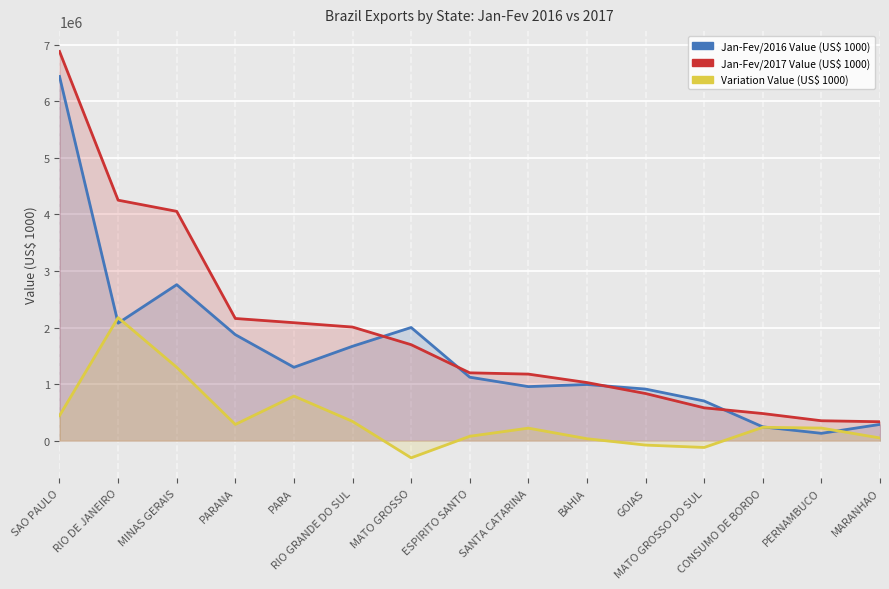

What is the difference between the Jan-Fev/2016 Value (US$ 1000) values at ESPIRITO SANTO and MATO GROSSO?

878944.0